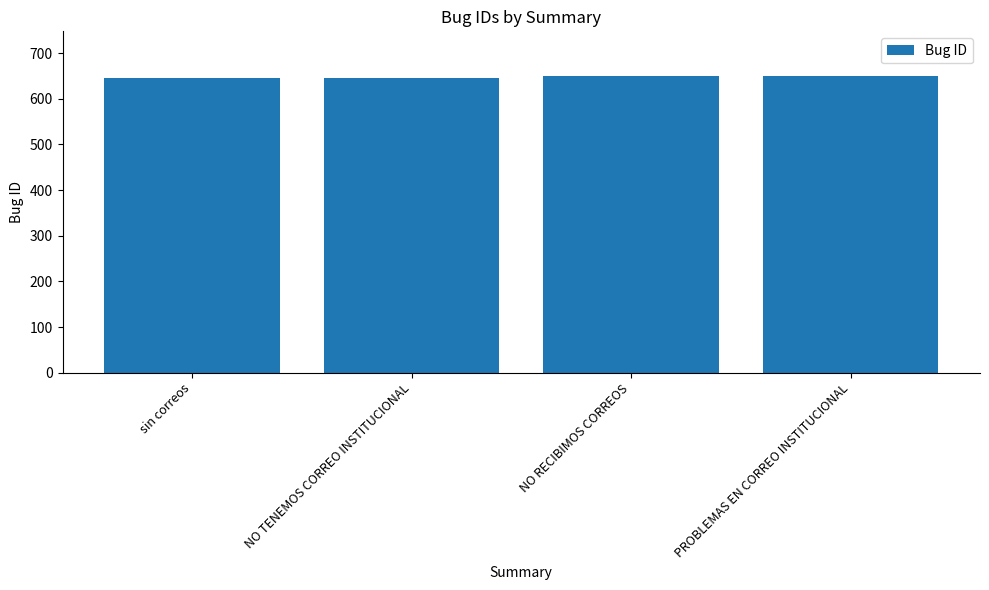

What position from the right is NO RECIBIMOS CORREOS?

2